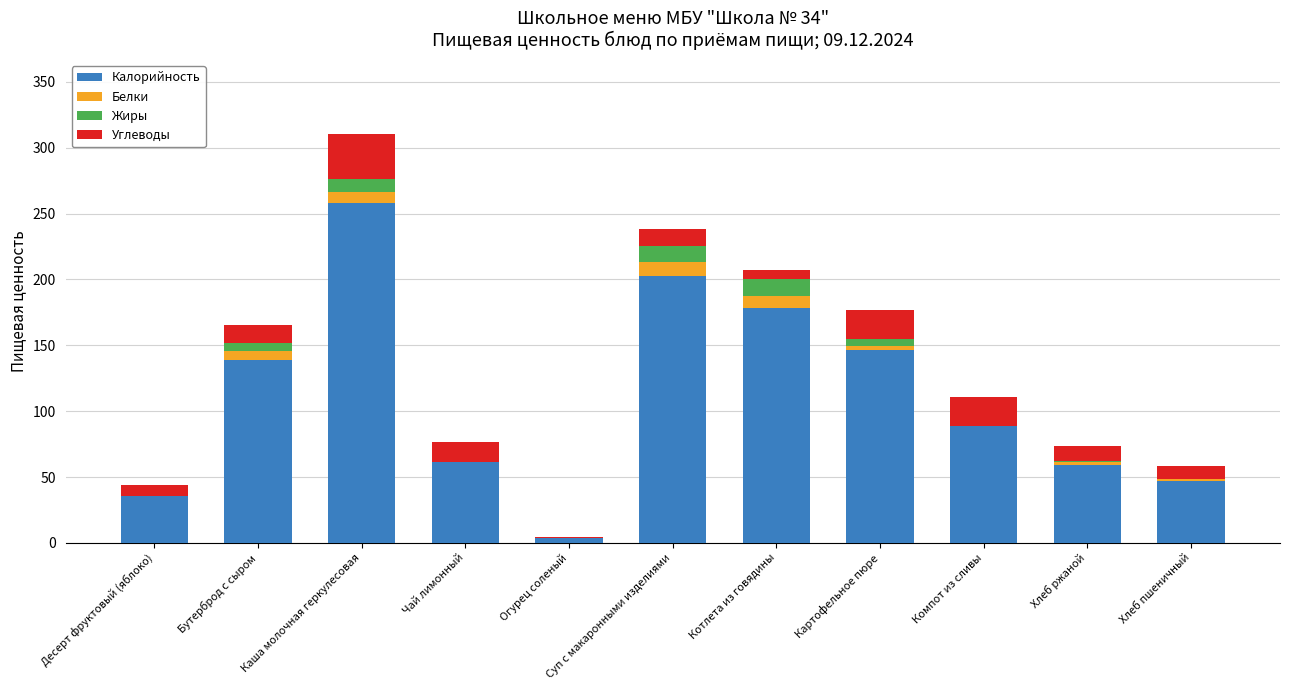

At which category is the sum across all series the highest?

Каша молочная геркулесовая